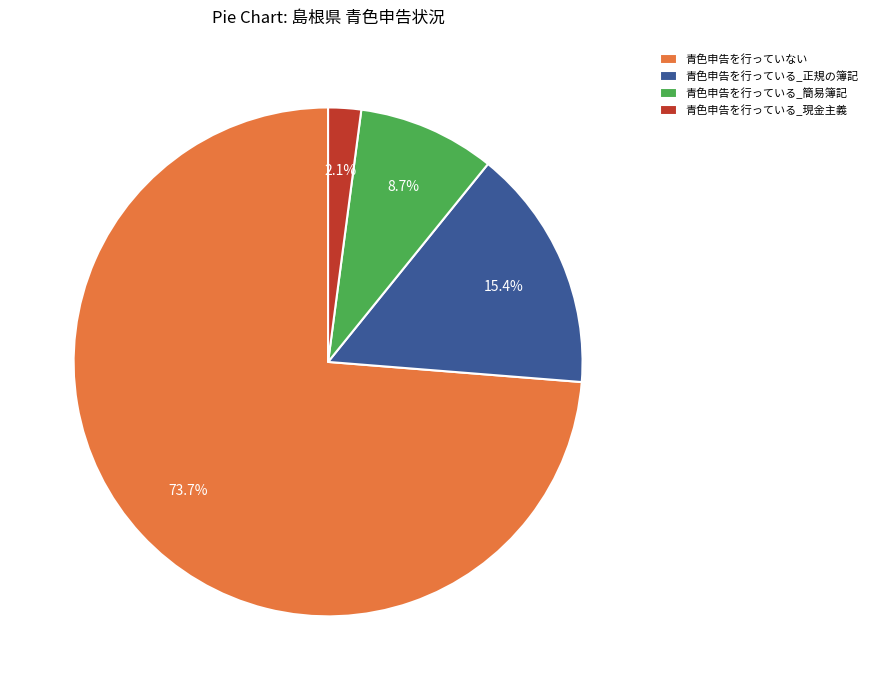

Is 青色申告を行っていない the majority of the pie?

Yes